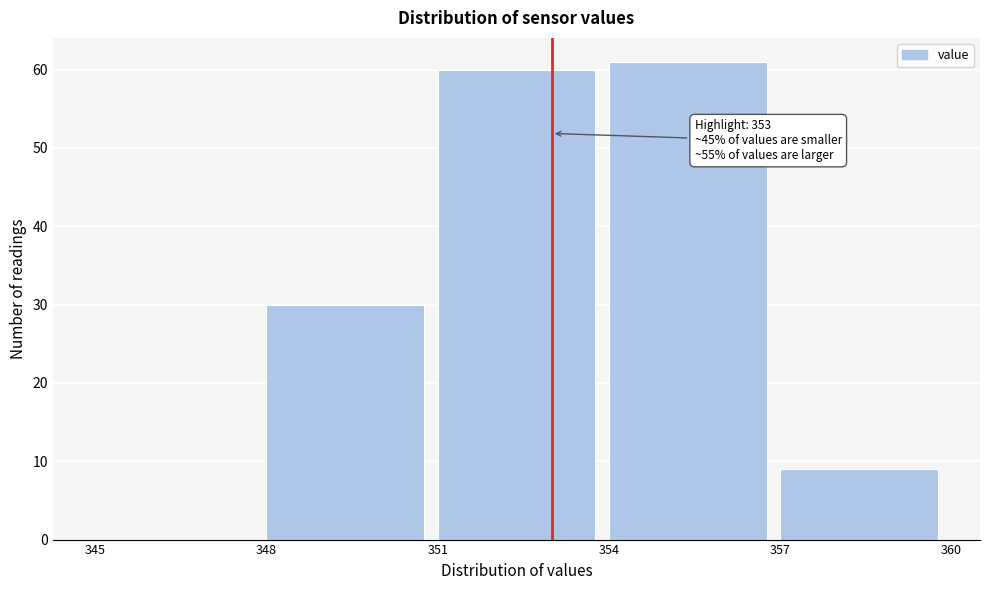

Over which range of the x-axis is the bar tallest?

354 to 357